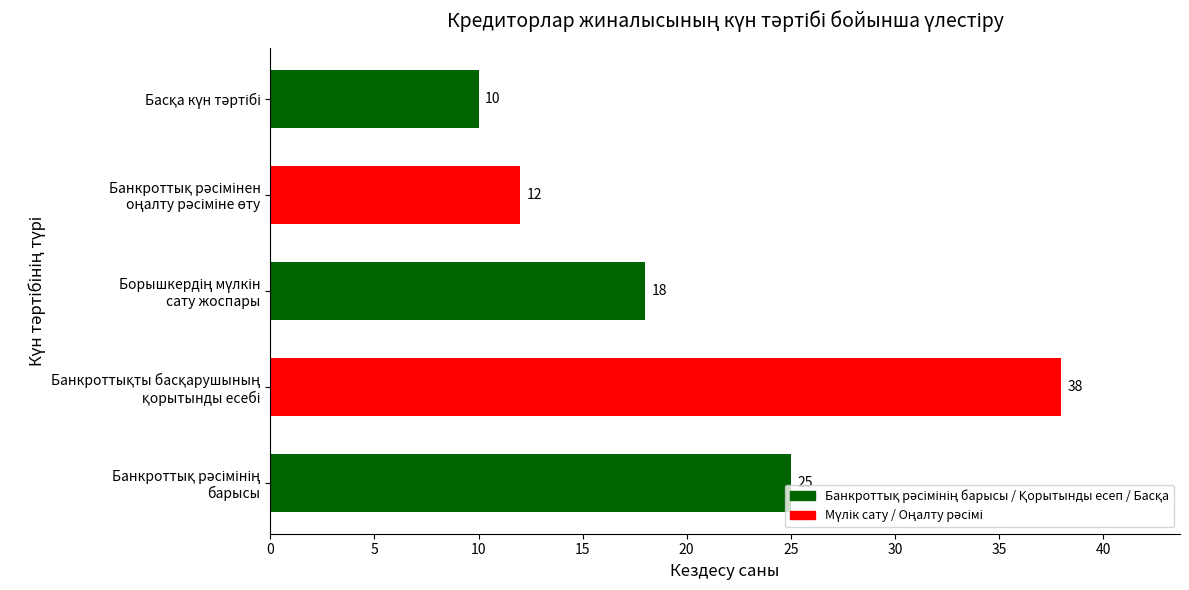

What is the average value?

21